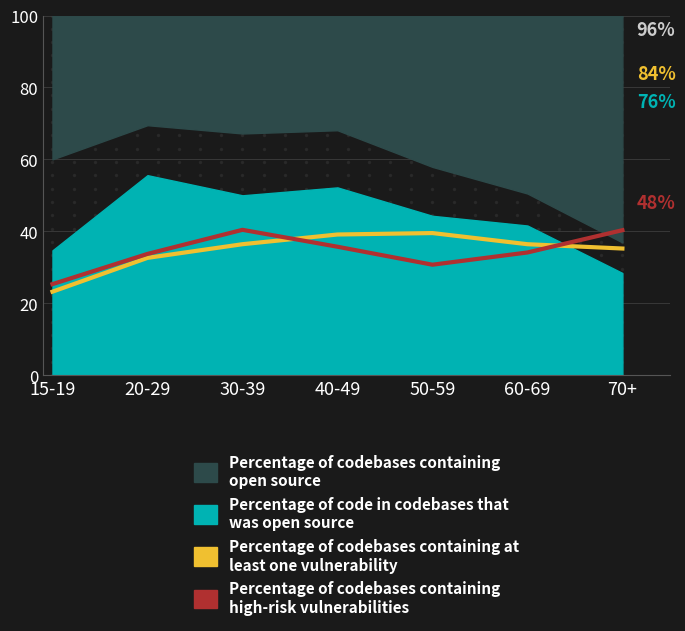

After their last crossing, which series has the higher values: Percentage of codebases containing at least one vulnerability or Percentage of codebases containing high-risk vulnerabilities?

Percentage of codebases containing high-risk vulnerabilities